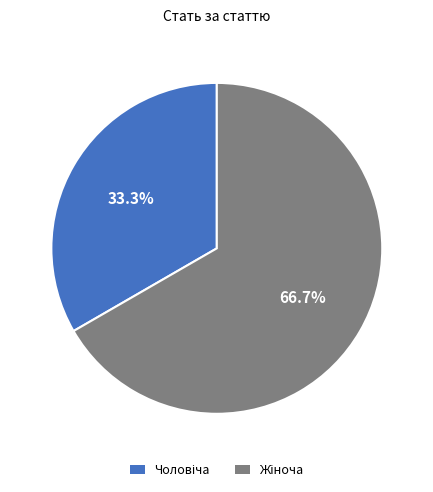

Is there any slice that represents more than half of the pie?

Yes